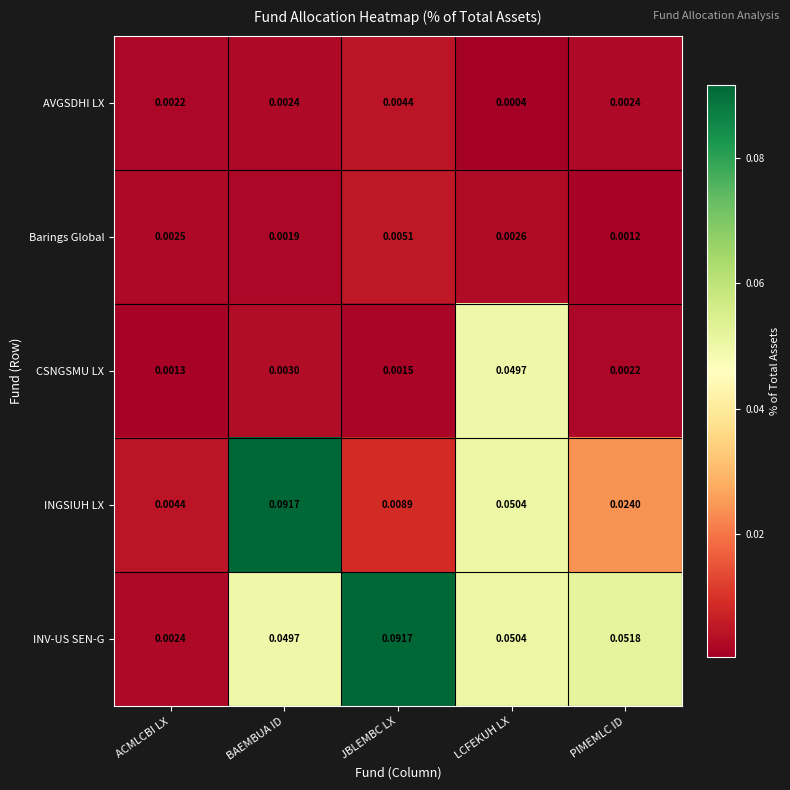

Between JBLEMBC LX and LCFEKUH LX, which series saw the biggest shift?

CSNGSMU LX